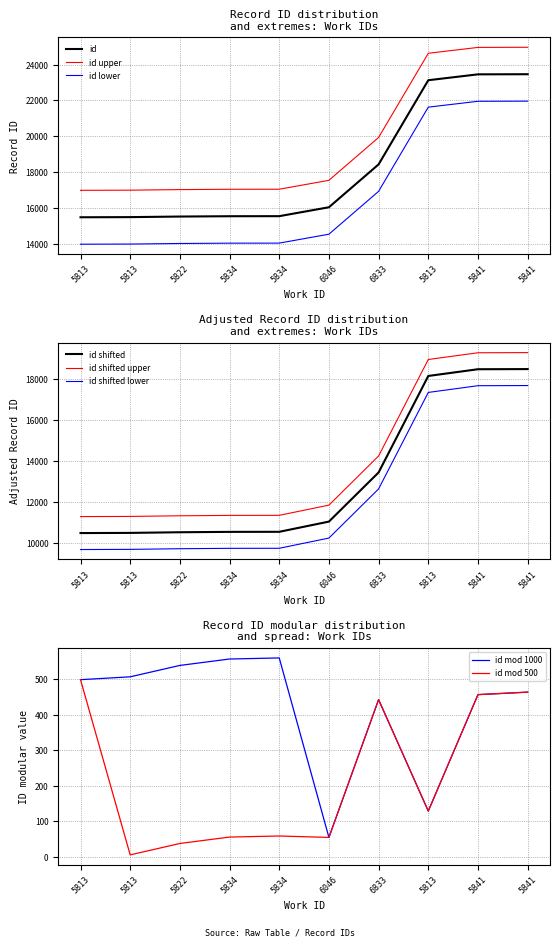

What is the difference between the maximum and minimum values?

7965